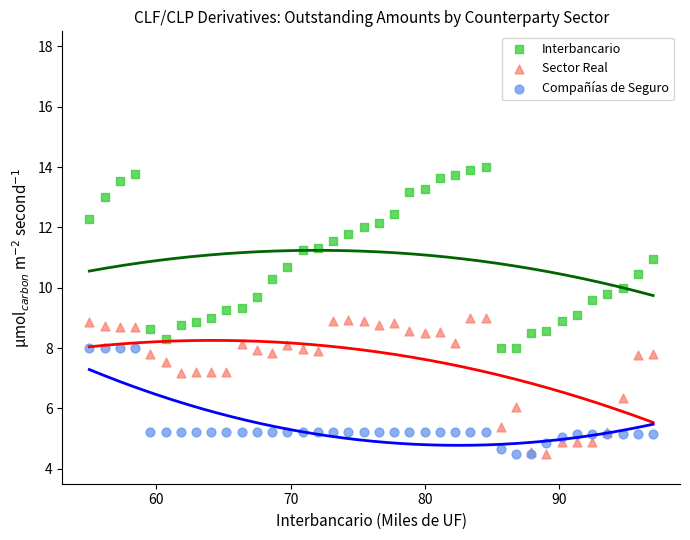

Which series has the widest spread of Y values?

Interbancario